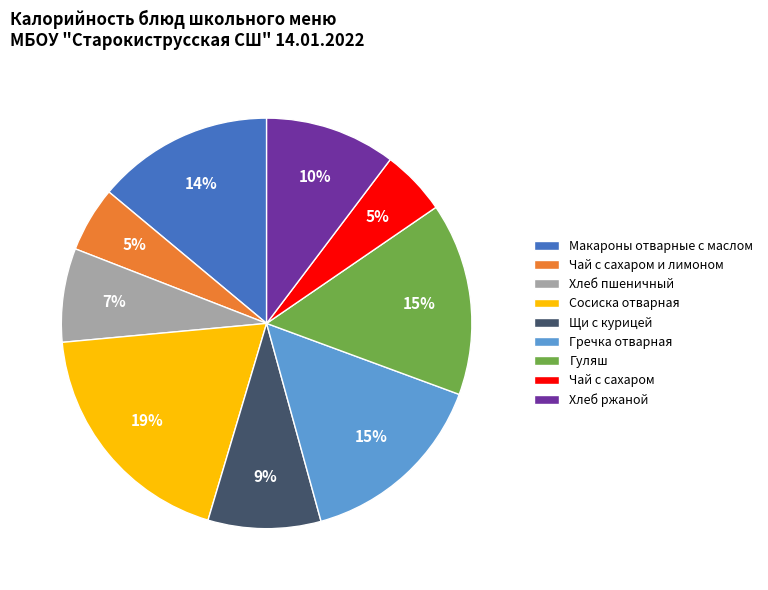

To the nearest percent, what is the difference between the largest and smallest slice percentages?

14%